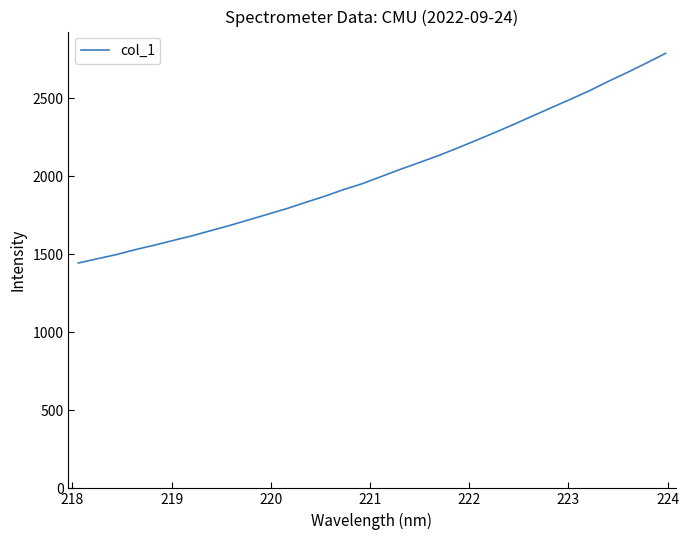

What is the maximum value shown in the chart?

2788.4